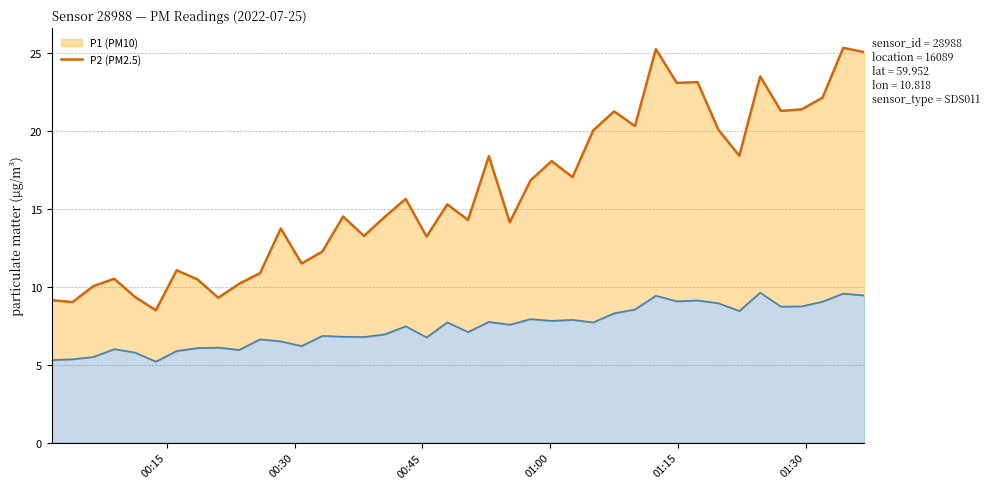

How many lines are shown in the chart?

2